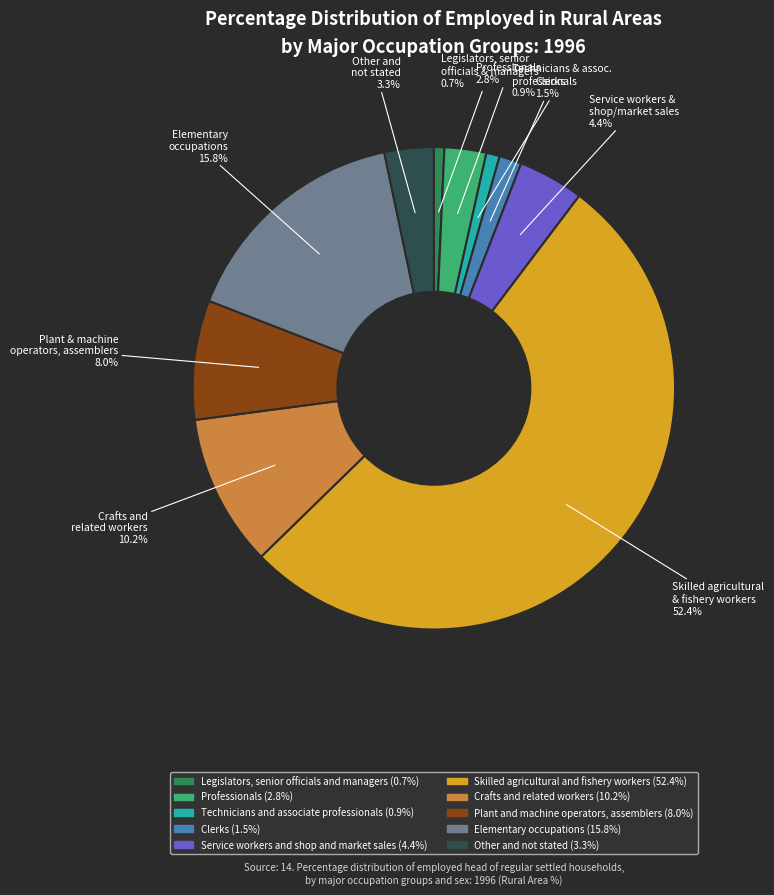

What portion of the pie excludes Crafts and related workers?

89.8%